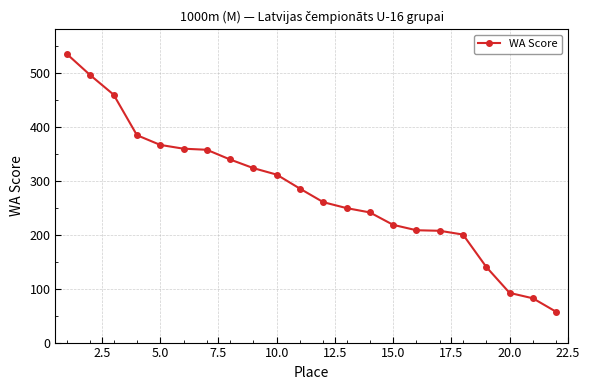

What is the difference between the maximum and minimum values?

477